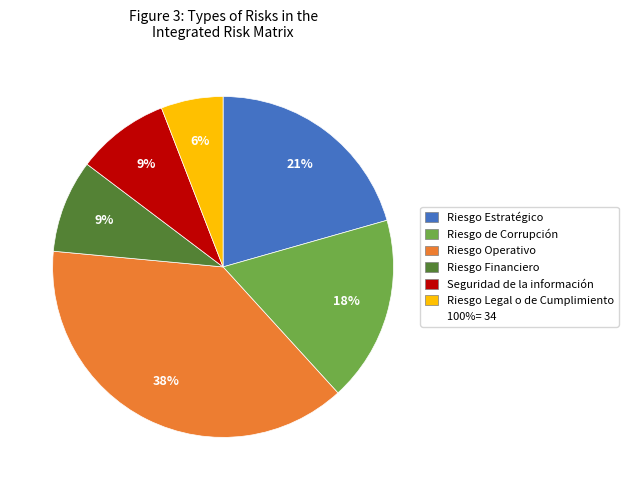

To the nearest percent, what is the difference between the largest and smallest slice percentages?

32%